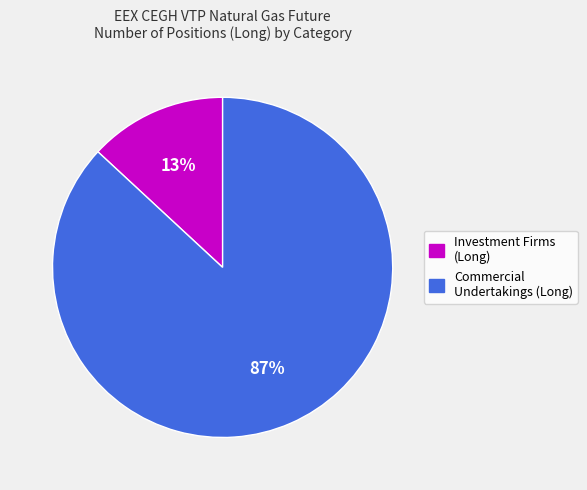

How many segments does this pie chart have?

2